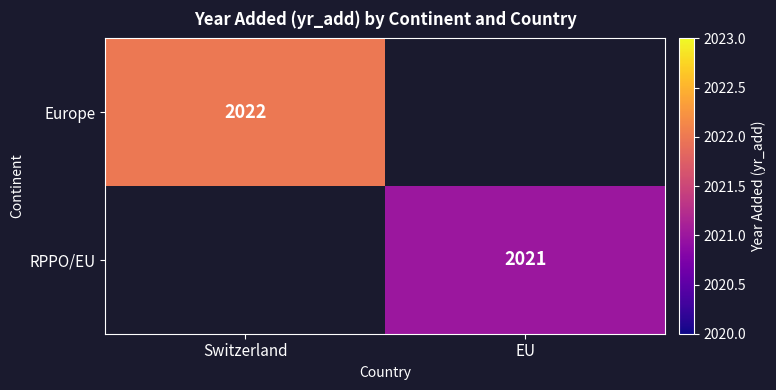

Is it true that Europe equals 3268 at Switzerland?

False